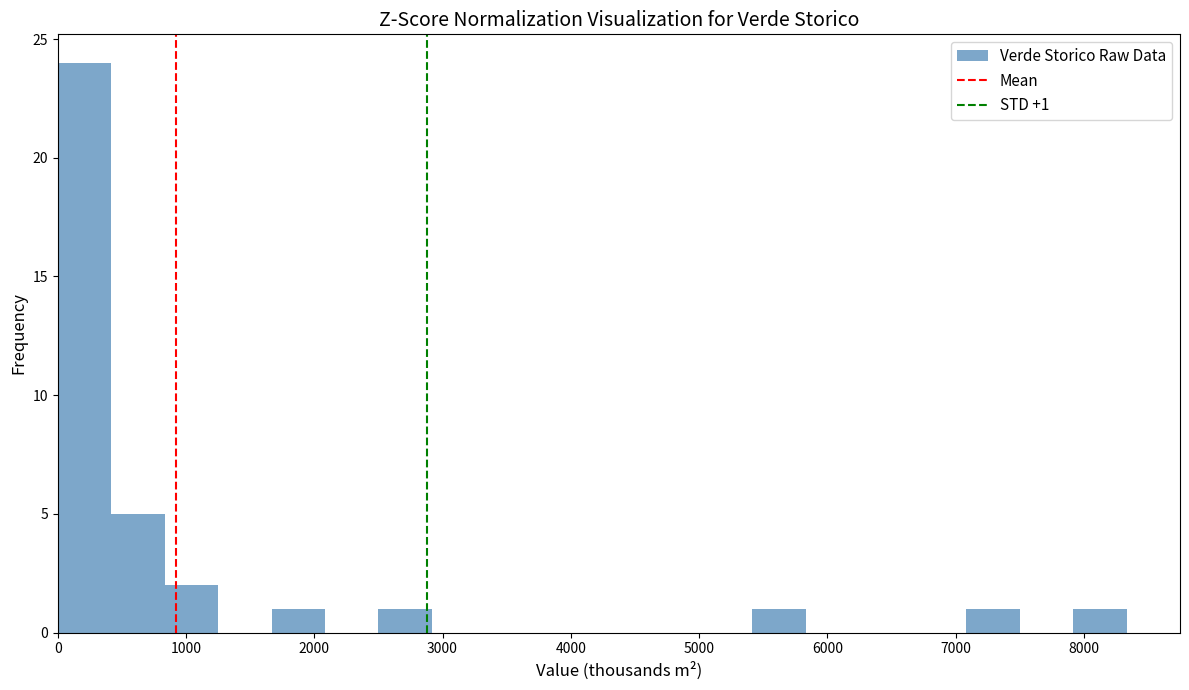

Over which range of the x-axis is the bar tallest?

0 to 400